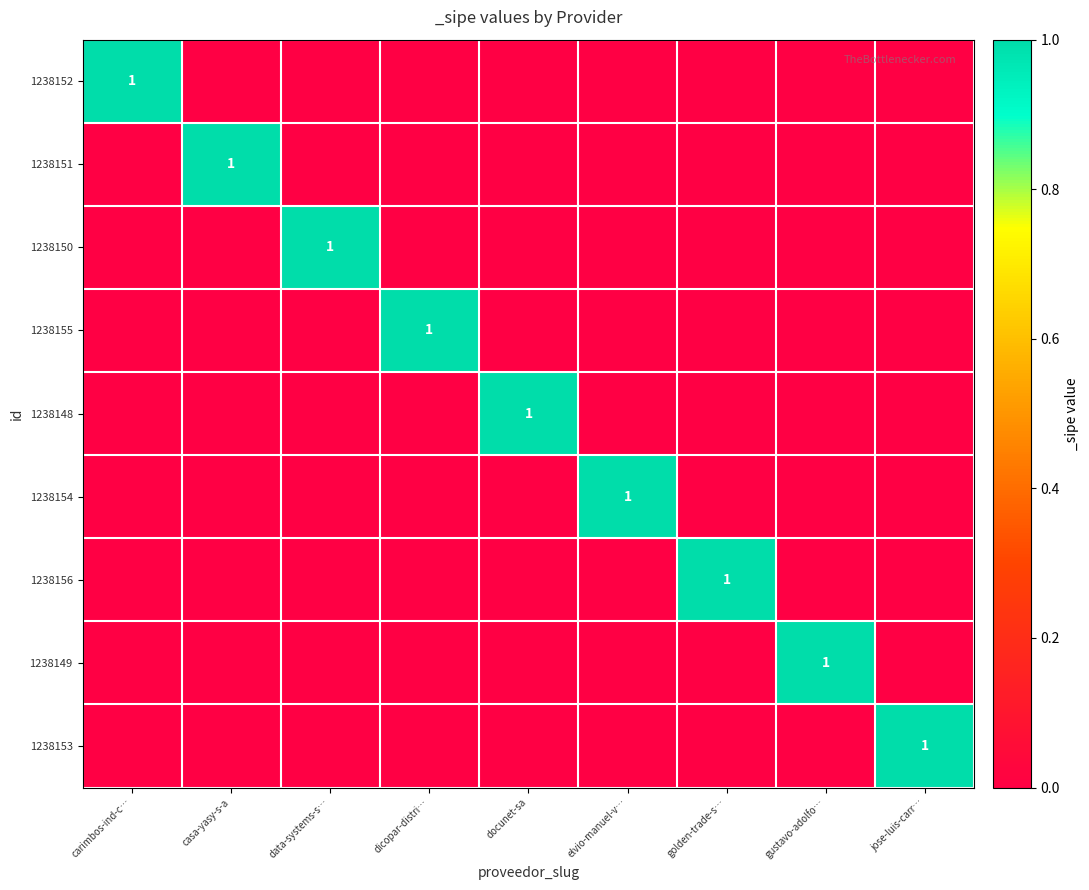

True or false: 1238150 has a value of 1 at data-systems-s….

True